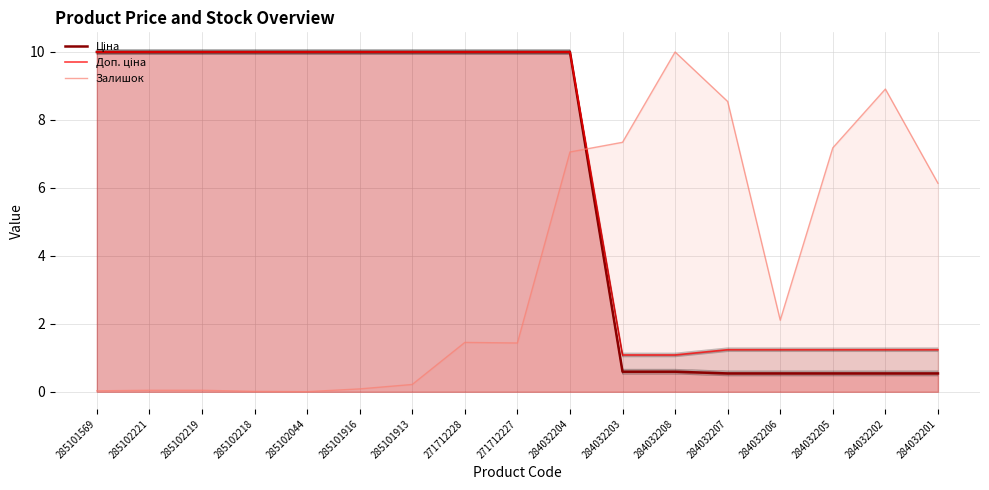

Reading left to right, what are all the values shown in this chart?

Ціна: 10.0	10.0	10.0	10.0	10.0	10.0	10.0	10.0	10.0	10.0	0.6	0.6	0.5	0.5	0.5	0.5	0.5
Доп. ціна: 10.0	10.0	10.0	10.0	10.0	10.0	10.0	10.0	10.0	10.0	1.1	1.1	1.2	1.2	1.2	1.2	1.2
Залишок: 0.0	0.0	0.0	0.0	0.0	0.1	0.2	1.5	1.4	7.1	7.3	10.0	8.5	2.1	7.2	8.9	6.1